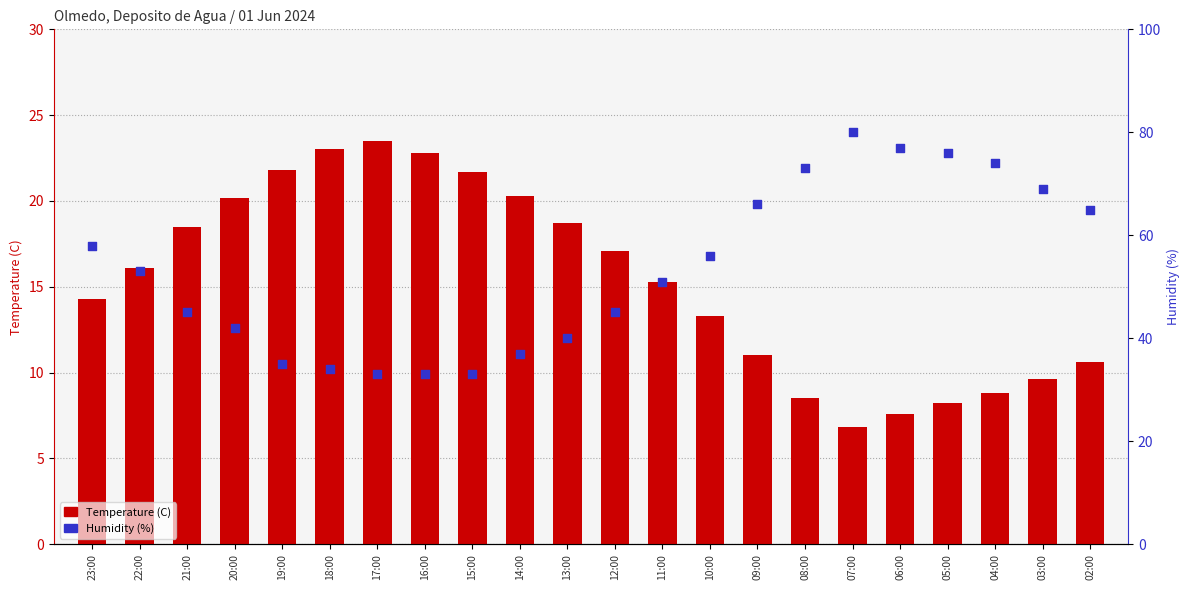

Which series has the largest total across all categories?

Humidity (%)